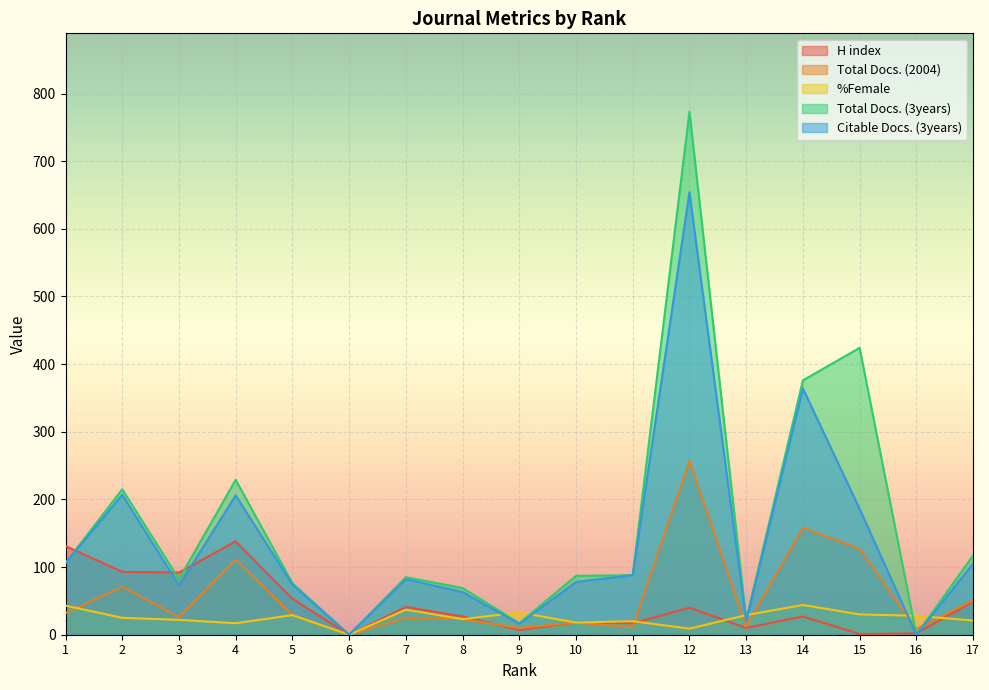

Reading left to right, transcribe all the data shown in this chart.

H index: 131	93	92	138	53	0	41	27	7	18	17	40	10	27	1	2	49
Total Docs. (2004): 32	71	26	111	29	0	25	23	10	18	11	257	12	158	127	8	51
%Female: 43	25	22	17	29	0	37	23	33	18	20	9	29	44	30	28	21
Total Docs. (3years): 106	215	82	229	76	0	85	69	17	87	88	773	22	376	424	0	117
Citable Docs. (3years): 106	207	73	206	74	0	82	63	16	78	88	654	20	364	186	0	105